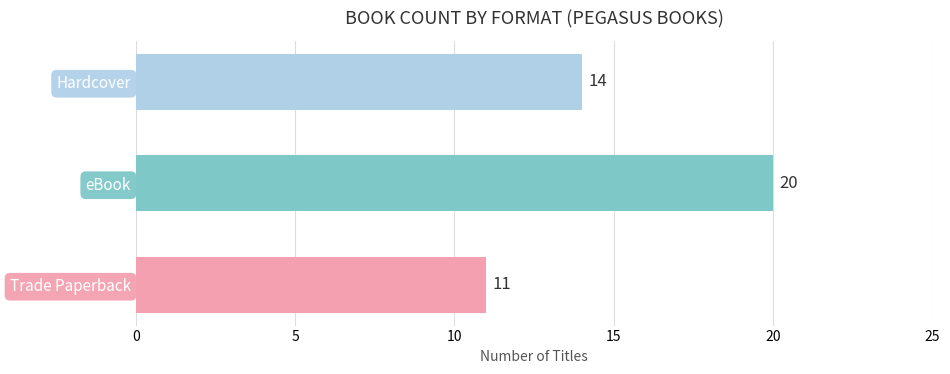

True or false: the data shows 14 at Hardcover.

True